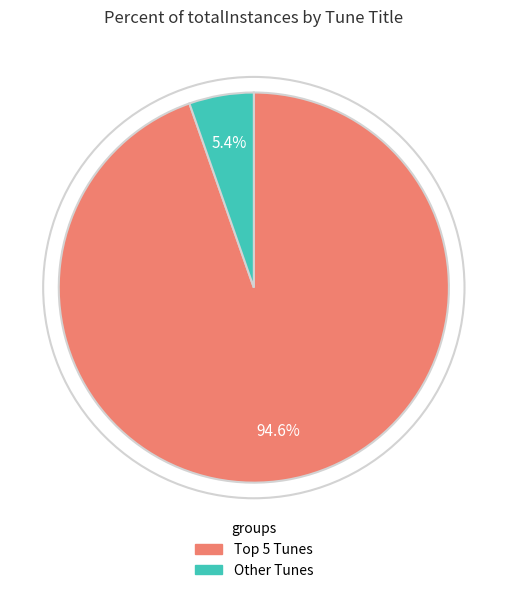

Does any single category account for the majority?

Yes